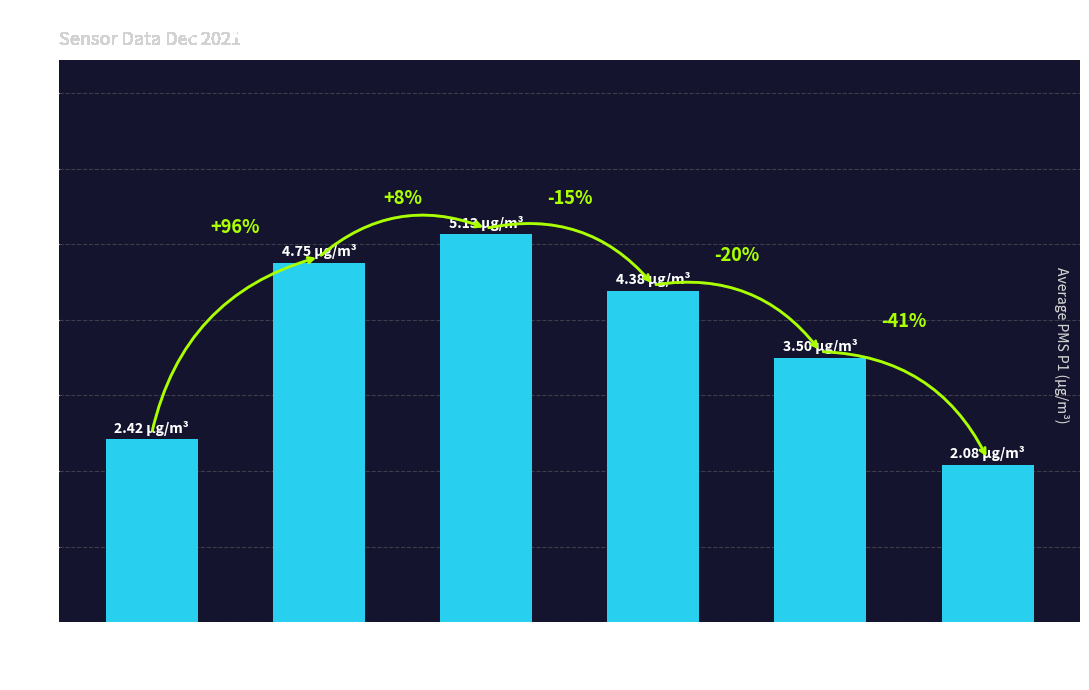

How many bars are there in total?

6